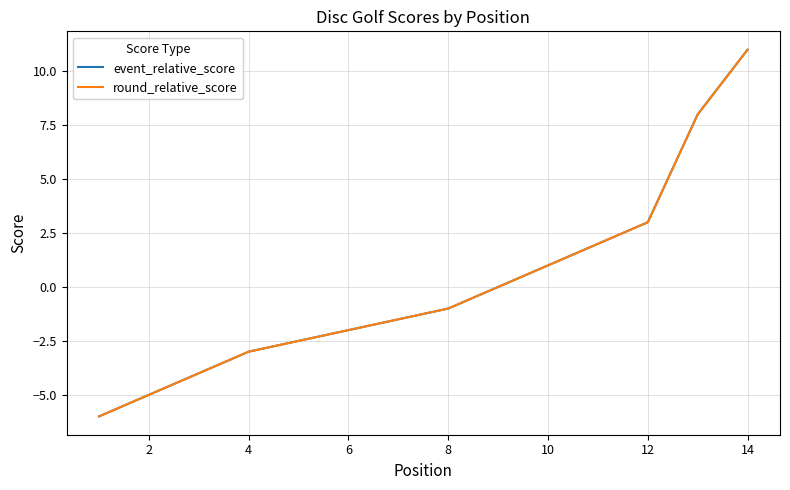

Rank the series at 6 from lowest to highest value.

event_relative_score, round_relative_score